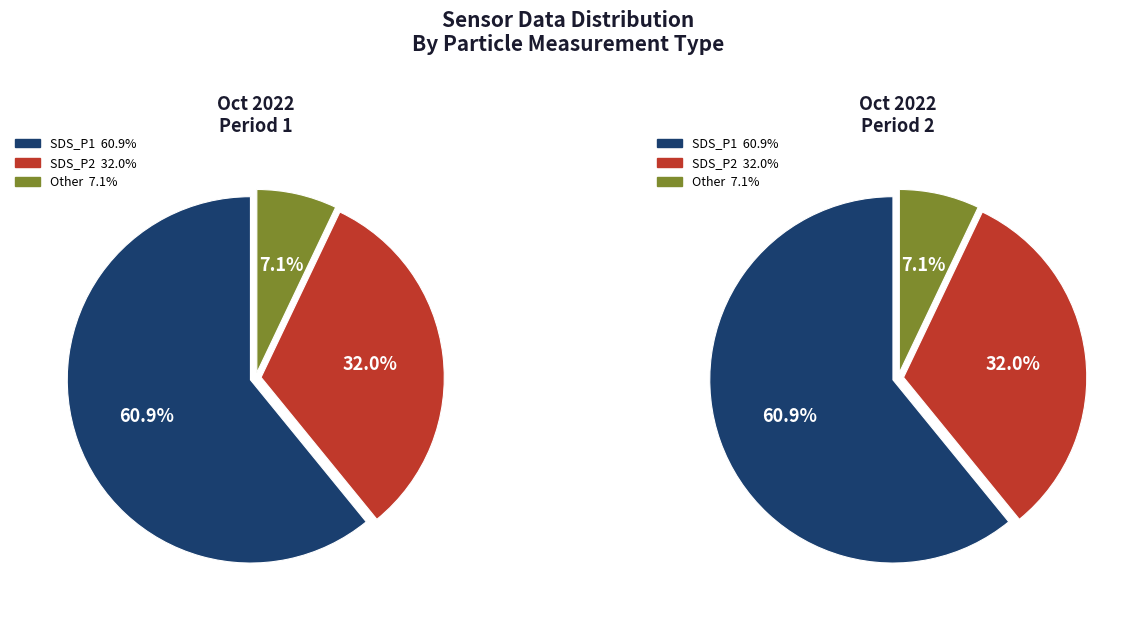

Does 27 represent more than half of the total?

No